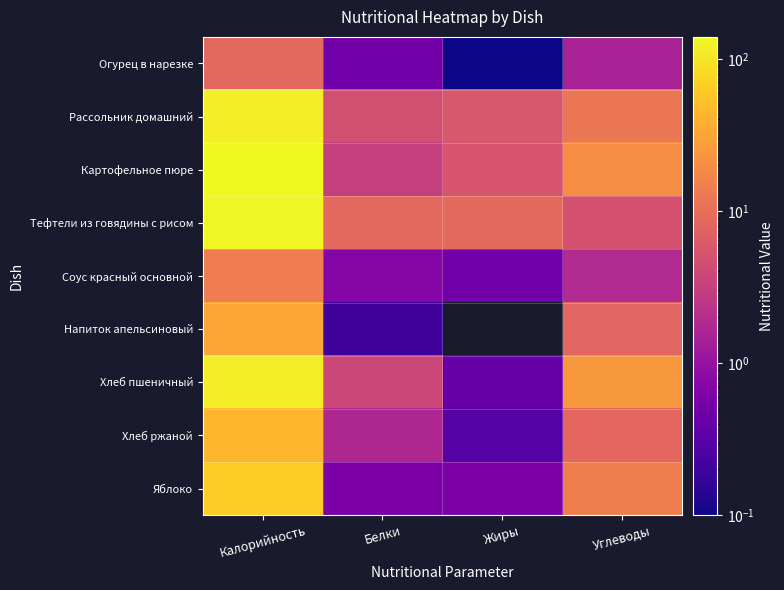

What is the difference between the highest and lowest values at Жиры?

8.7